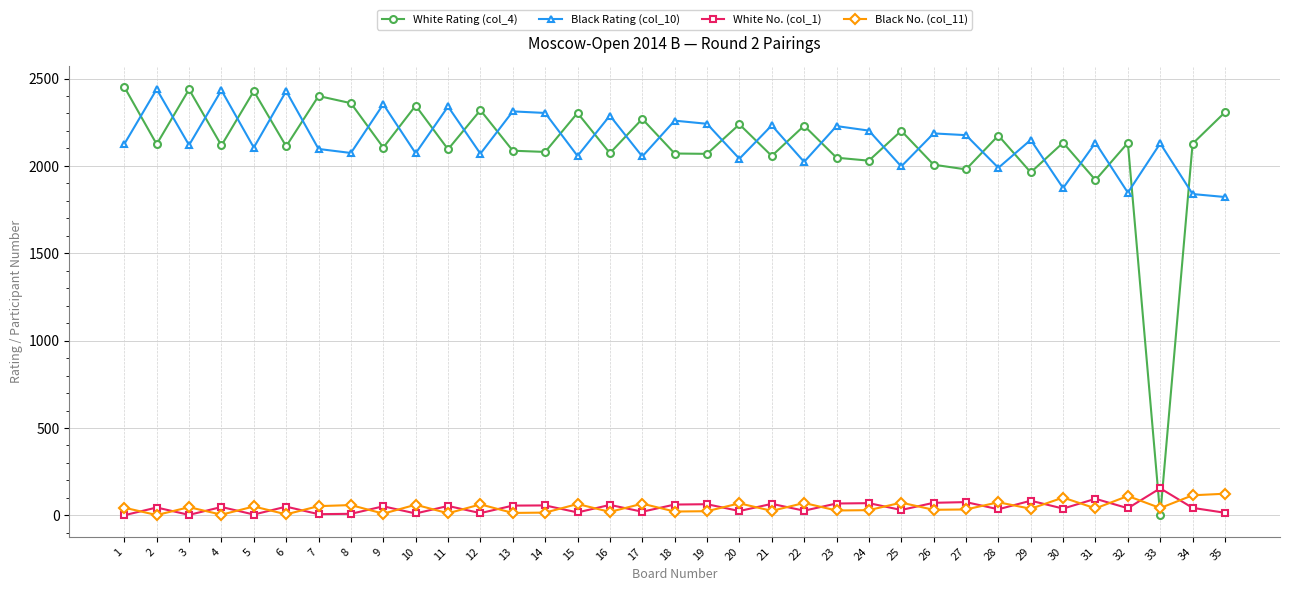

Which series has the largest total across all categories?

Black Rating (col_10)